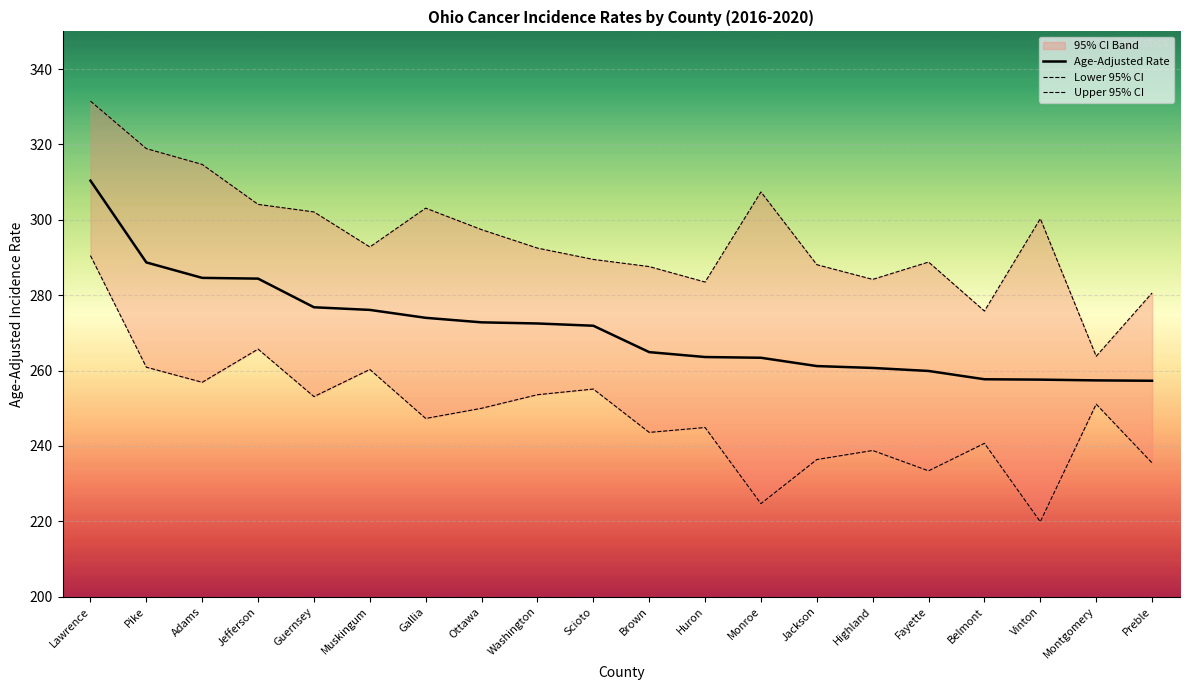

At which category is the sum across all series the highest?

Lawrence